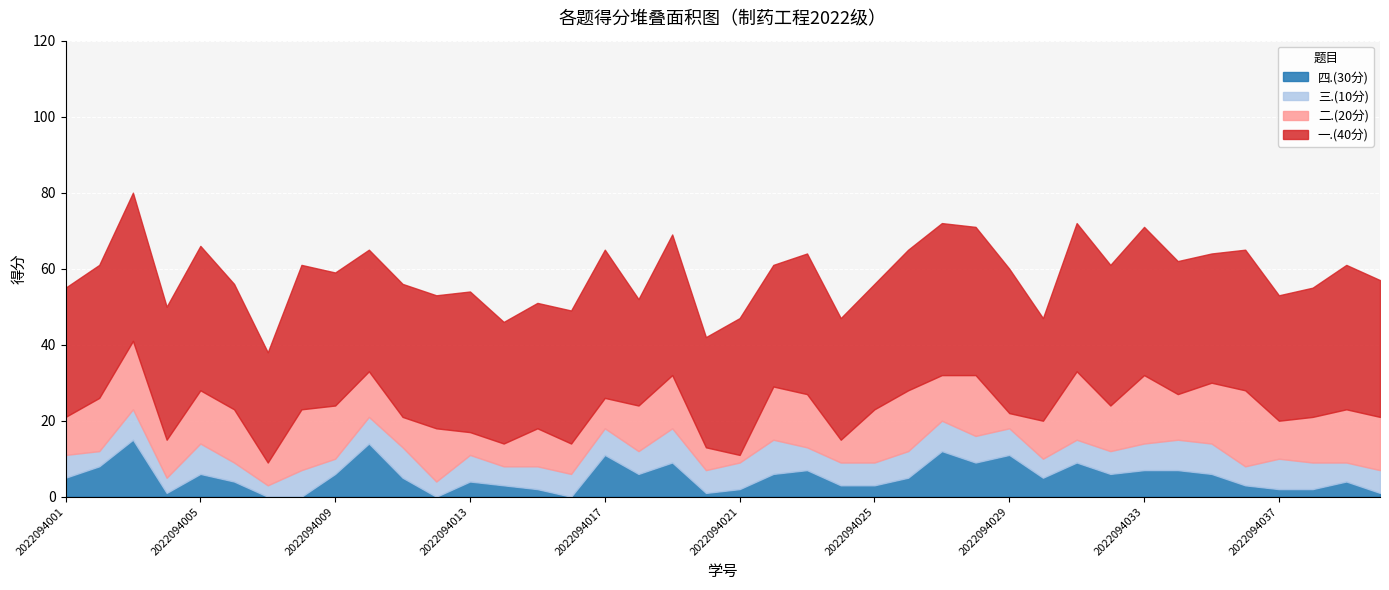

Reading right to left, what are all the values shown in this chart?

一.(40分): 36	38	34	33	37	34	35	39	37	39	27	38	39	40	37	33	32	37	32	36	29	37	28	39	35	33	32	37	35	35	32	35	38	29	33	38	35	39	35	34
二.(20分): 14	14	12	10	20	16	12	18	12	18	10	4	16	12	16	14	6	14	14	2	6	14	12	8	8	10	6	6	14	8	12	14	16	6	14	14	10	18	14	10
三.(10分): 6	5	7	8	5	8	8	7	6	6	5	7	7	8	7	6	6	6	9	7	6	9	6	7	6	6	5	7	4	8	7	4	7	3	5	8	4	8	4	6
四.(30分): 1	4	2	2	3	6	7	7	6	9	5	11	9	12	5	3	3	7	6	2	1	9	6	11	0	2	3	4	0	5	14	6	0	0	4	6	1	15	8	5